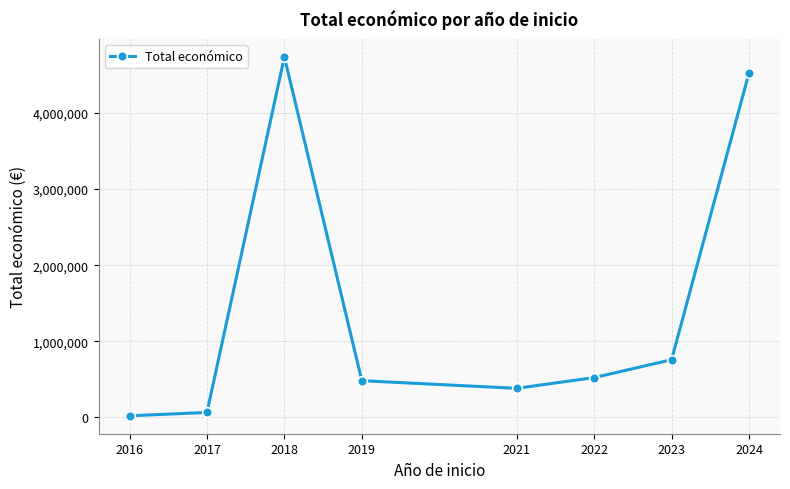

Reading left to right, what are all the values shown in this chart?

2016=19859	2017=63335	2018=4737711	2019=481126	2021=380777	2022=521909	2023=757042	2024=4529716